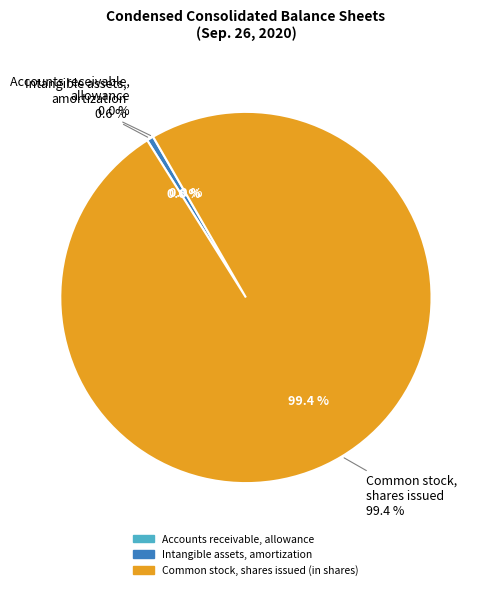

Is the sum of Intangible assets, amortization and Common stock, shares issued (in shares) greater than half?

Yes